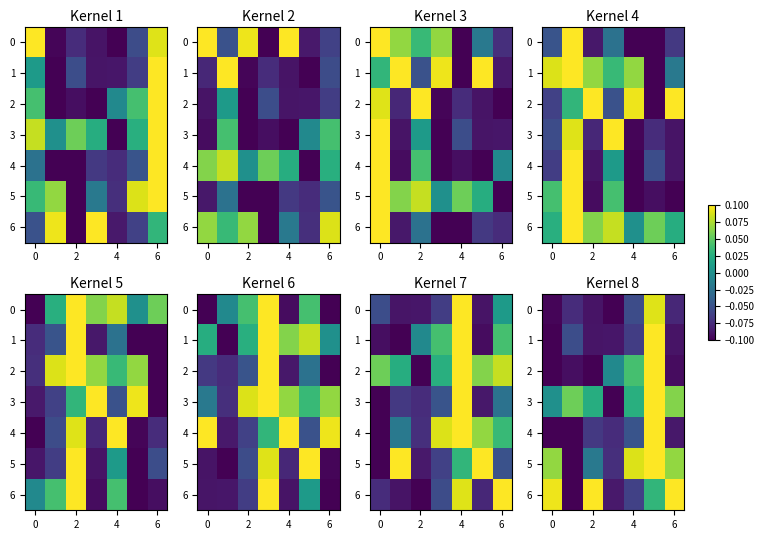

True or false: 1 has a value of -0.1 at 4.

False